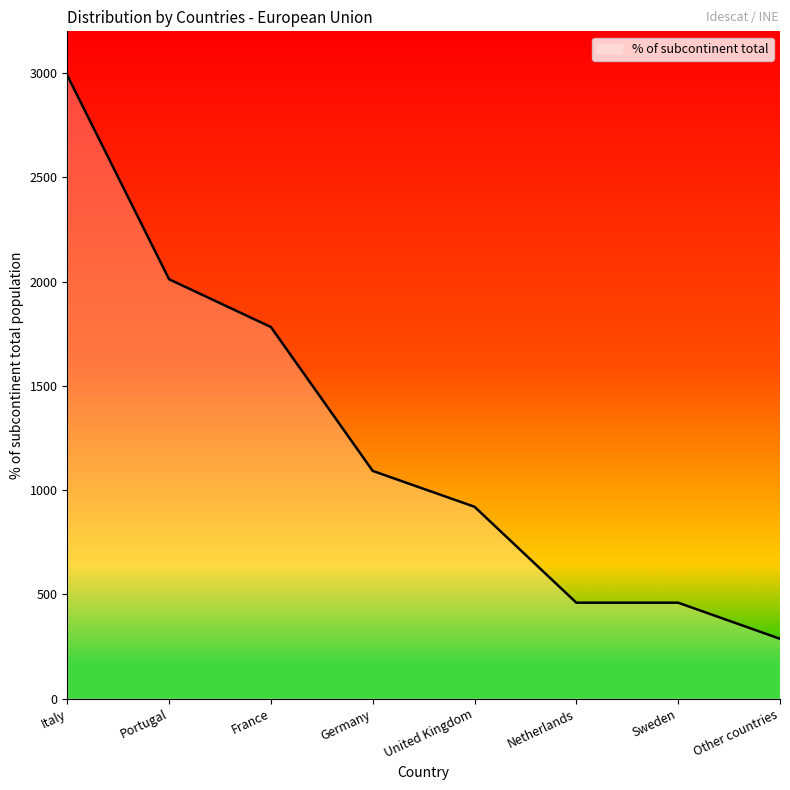

Where is the data nearest to the value 1638?

France